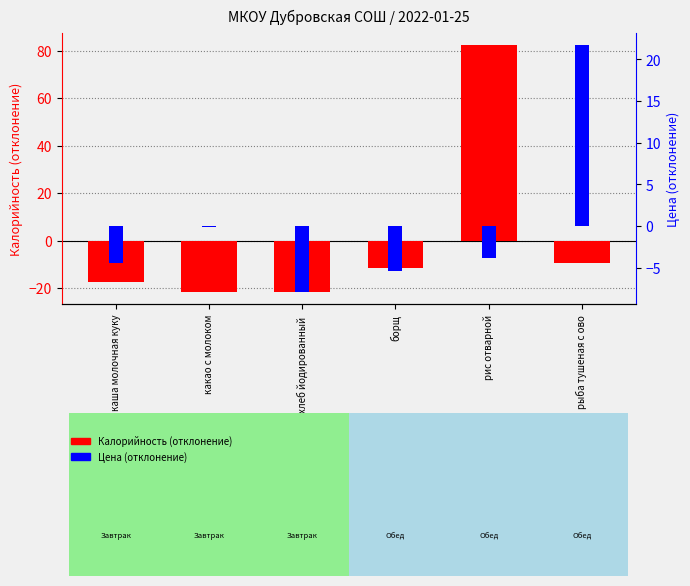

Which has a higher value, рис отварной or рыба тушеная с ово?

рис отварной